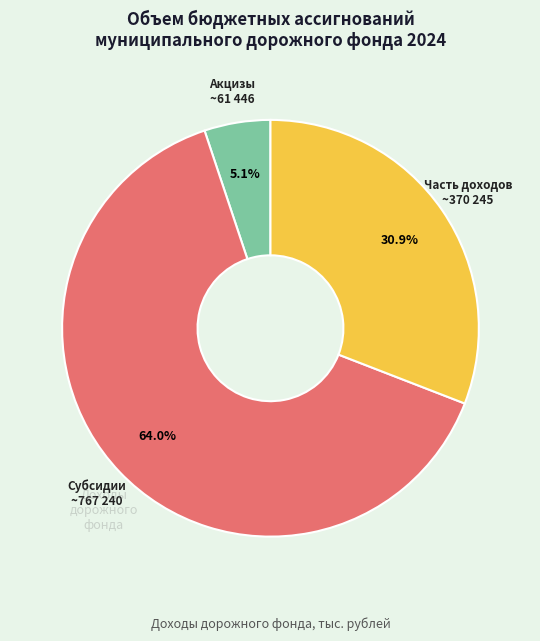

Does any single category account for the majority?

Yes